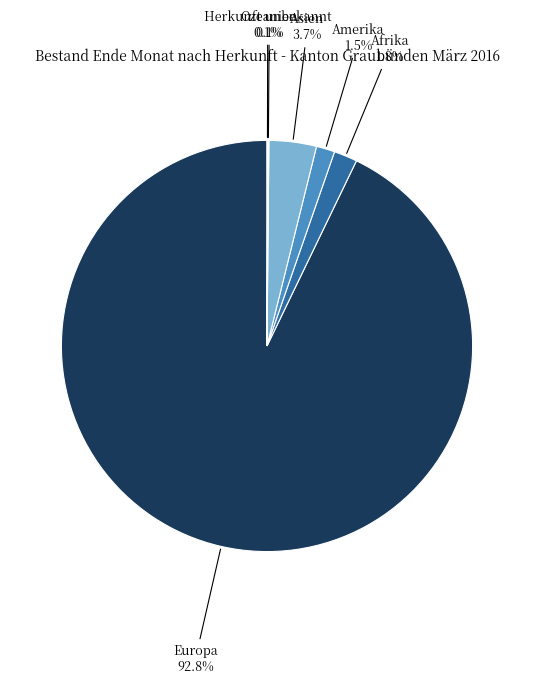

Which category accounts for the majority?

Europa